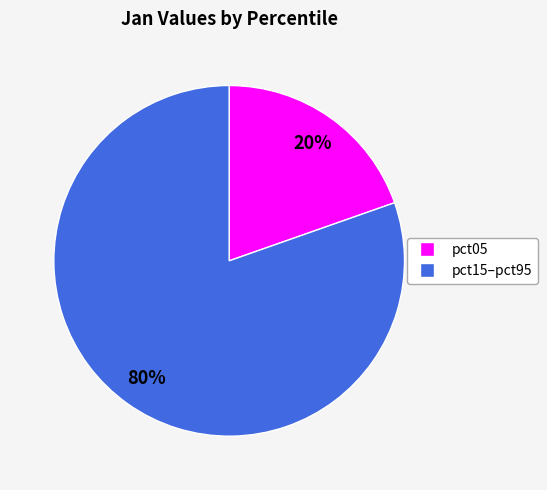

To the nearest percent, what is the average slice percentage?

50%